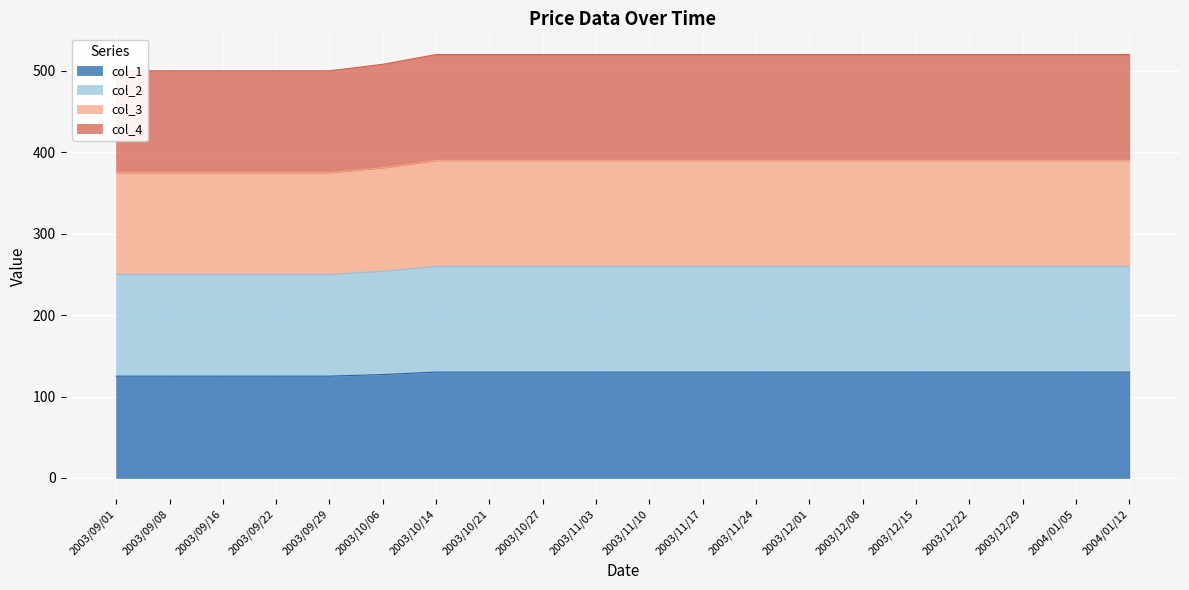

Where is col_3 nearest to the value 255?

2003/10/06